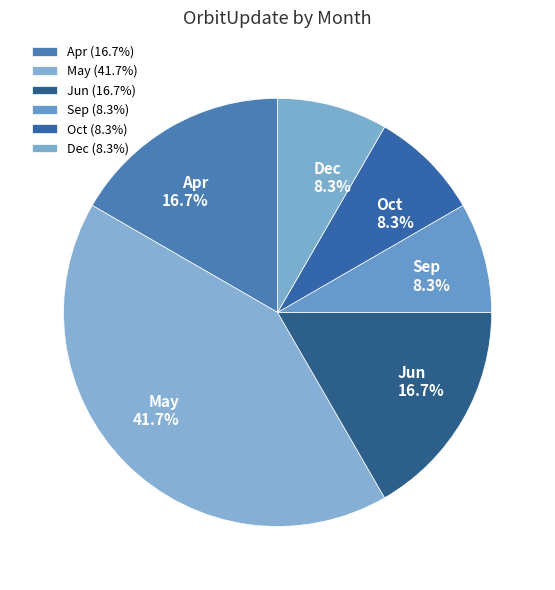

Which category has the biggest portion of the pie?

May